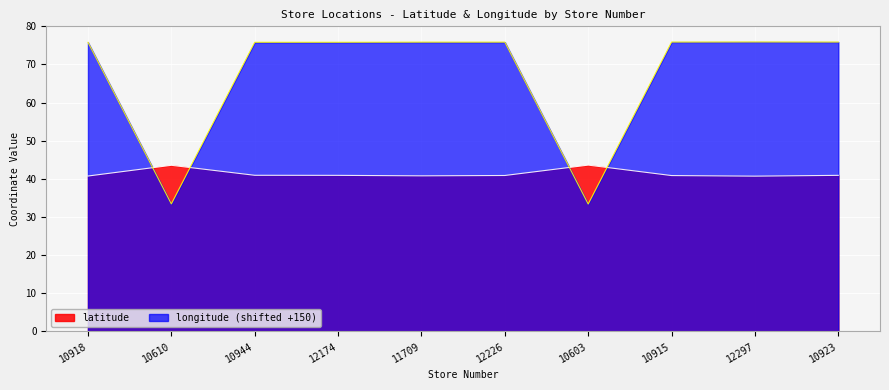

At how many categories does at least one series exceed 63?

8